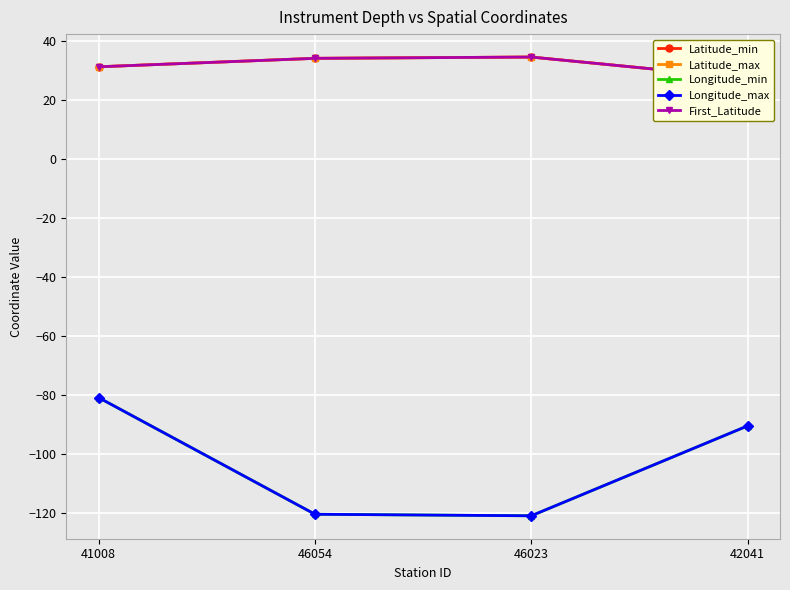

How many data points does each series have?

4